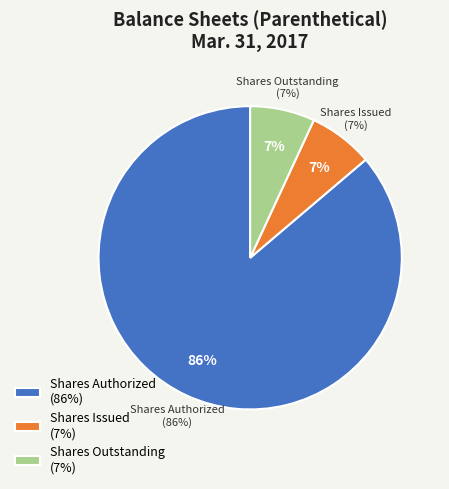

Is it true that Common stock, shares outstanding is 20% of the pie?

False